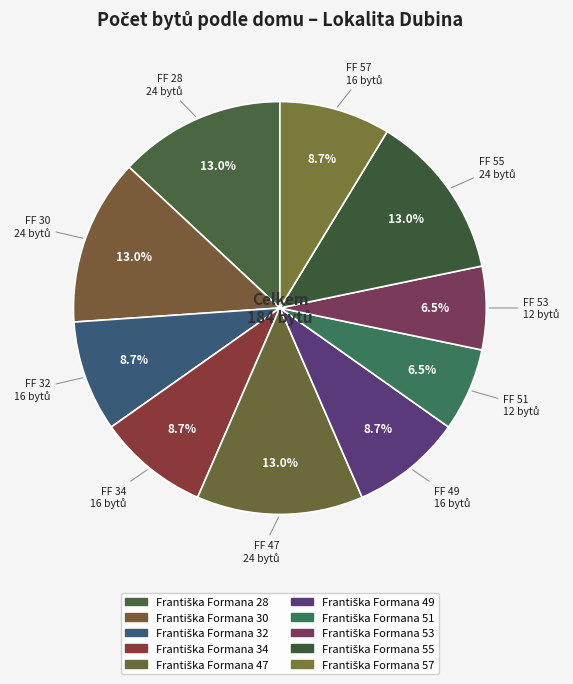

What is the largest slice in the pie chart?

Františka Formana 28